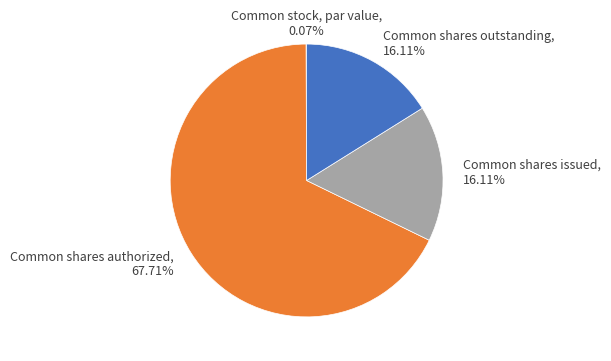

What percentage do Common shares outstanding and Common shares authorized together represent?

83.8%